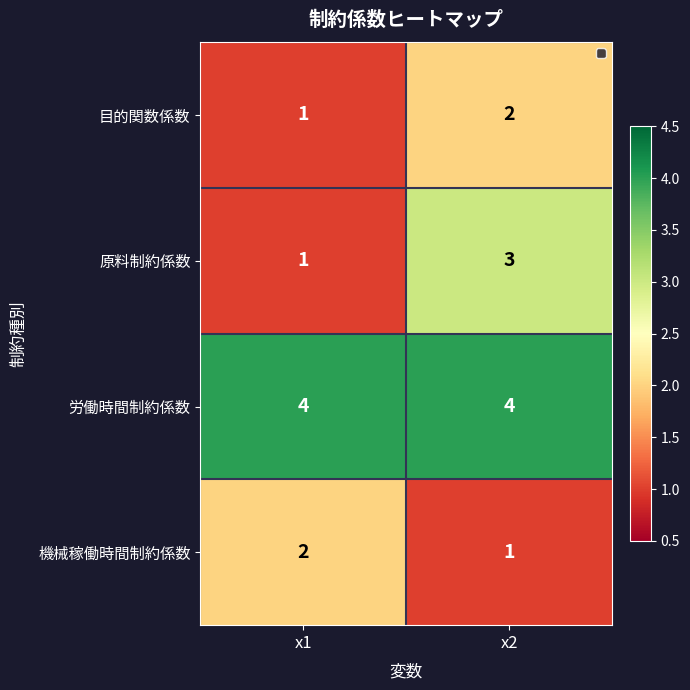

At which category is the sum across all series the highest?

x2